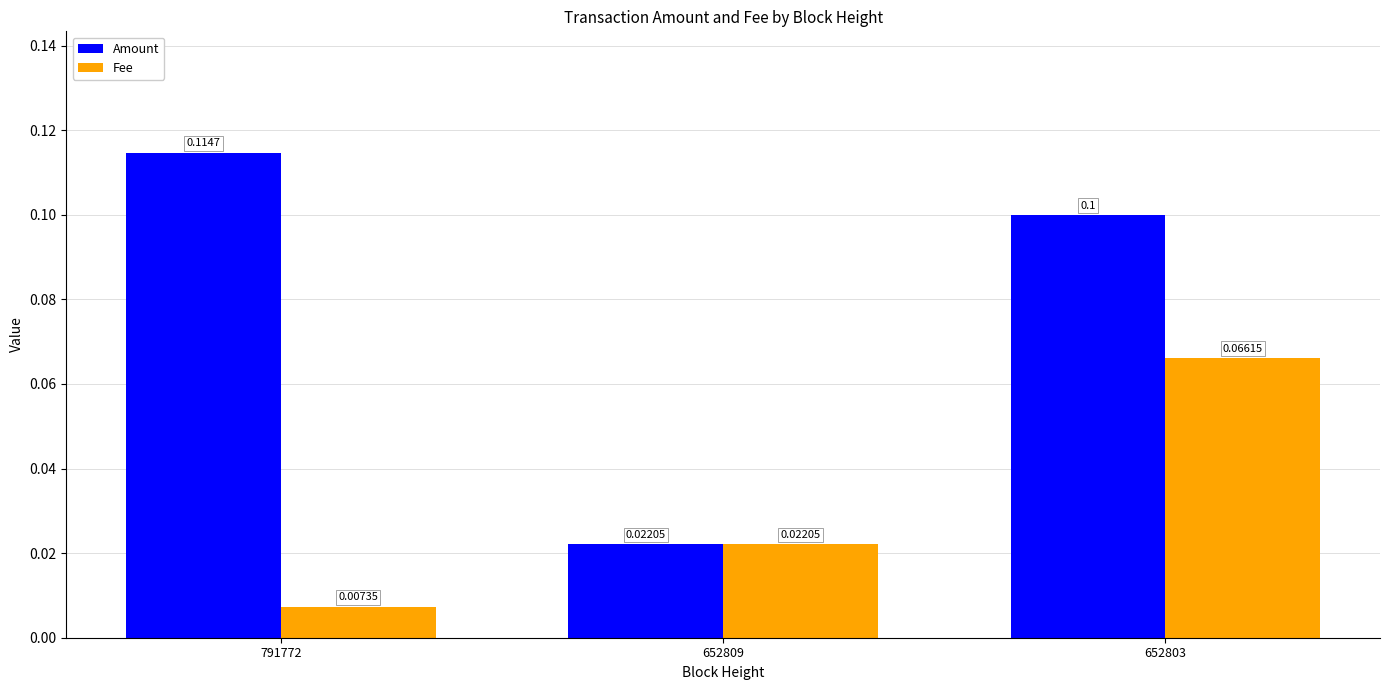

Which series has the largest range (max minus min)?

Amount